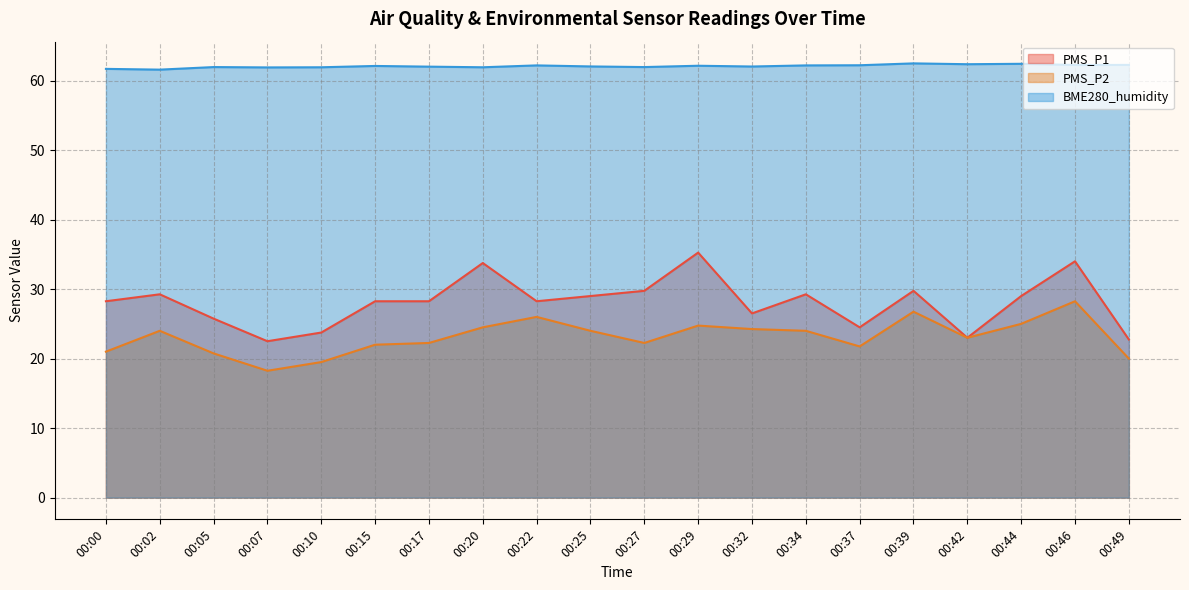

What is the value of the PMS_P1 point at the 7th from the left?

28.2